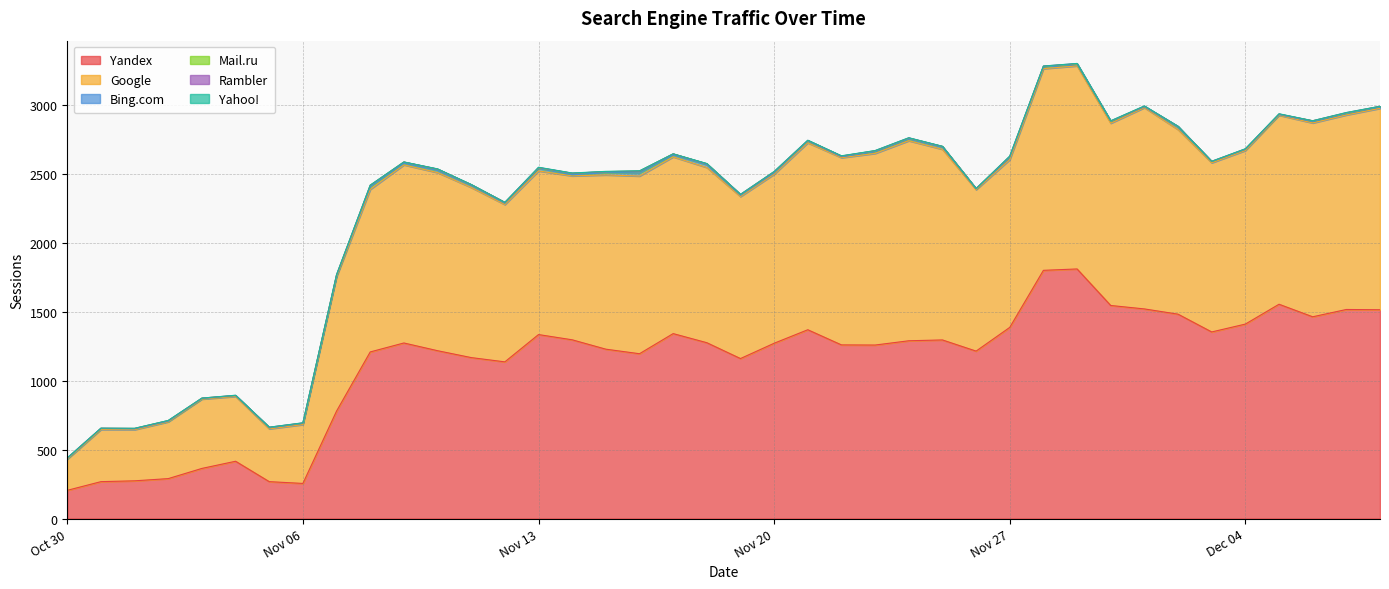

What is the total value across all series at 2023-11-24?

2763